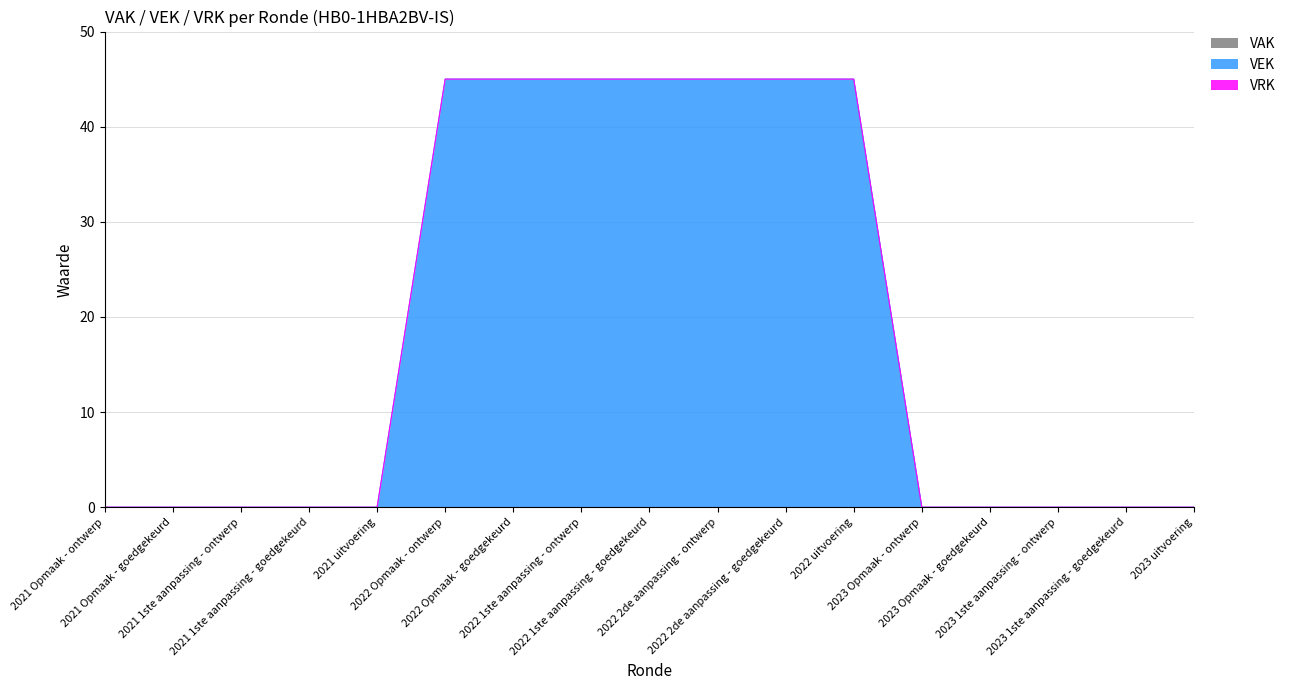

True or false: VRK has more than 2 points higher than both neighbors.

False